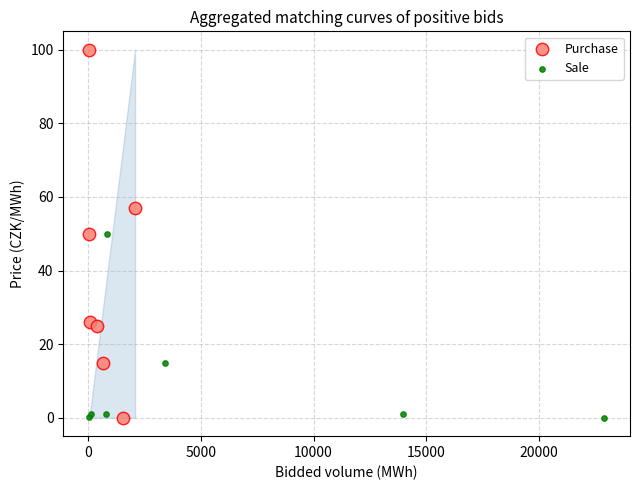

Which series reaches the maximum Y coordinate?

Purchase